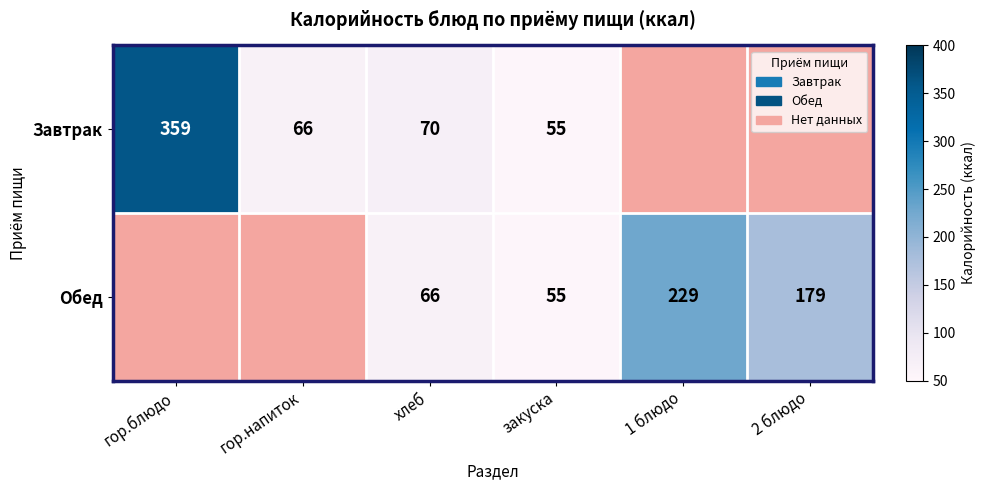

What is the difference between the Обед values at хлеб and закуска?

11